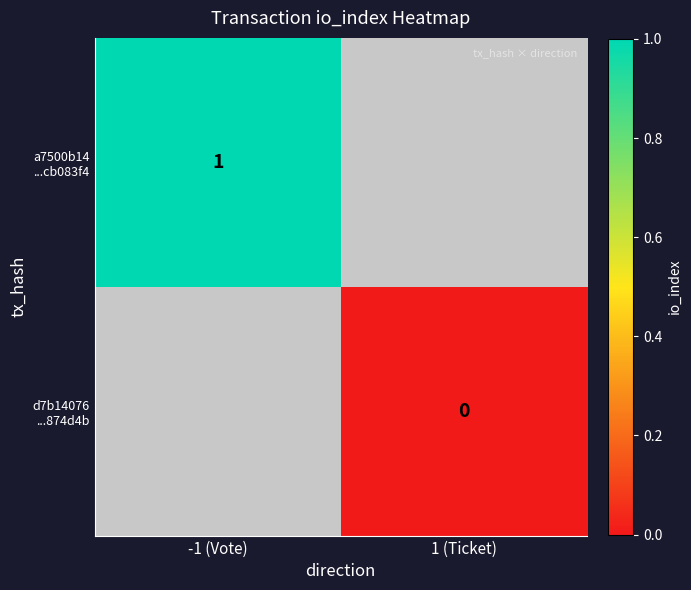

At how many categories does at least one series exceed 0?

1